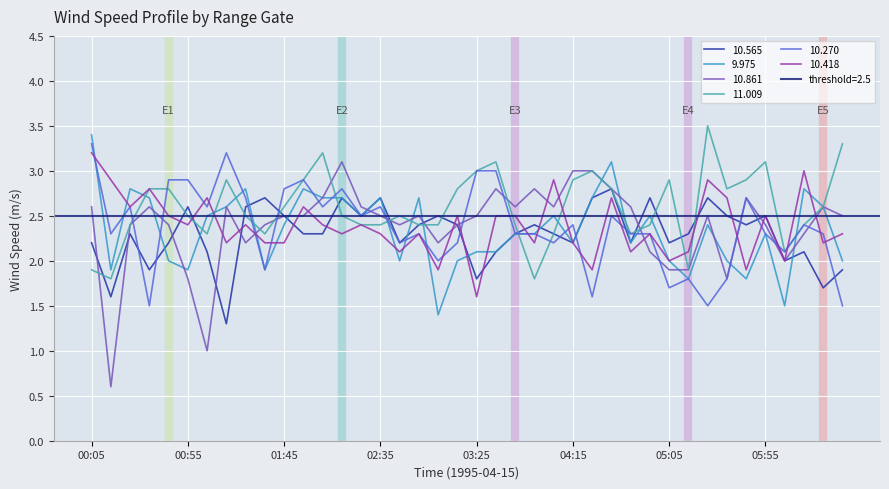

What is the value of the 11.009 point at the 16th from the left?

2.4